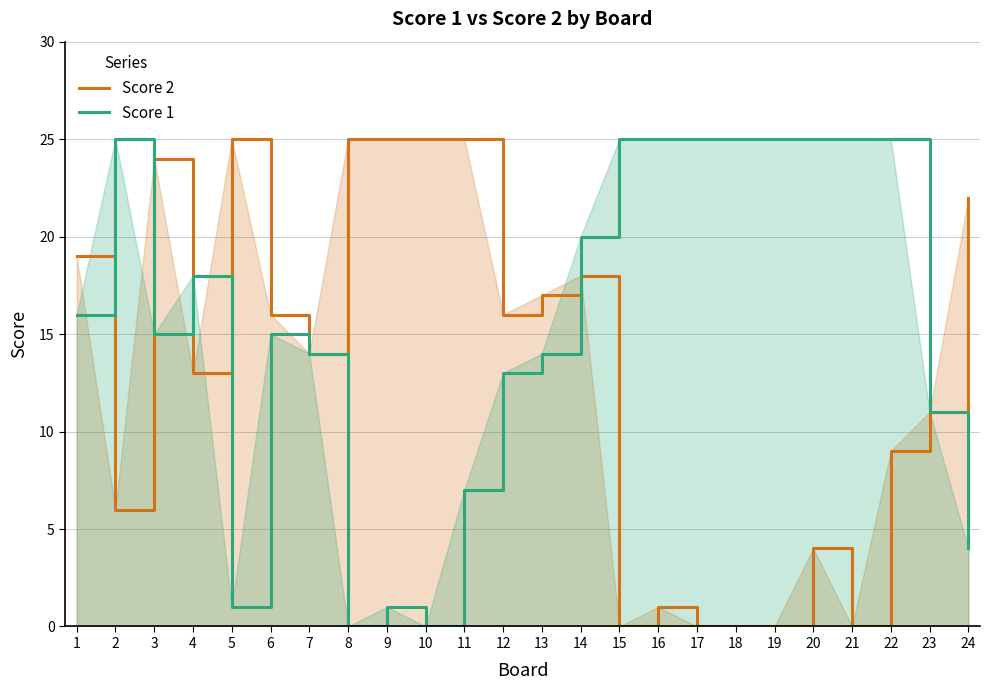

Rank the categories by Score 2 value from lowest to highest.

15, 17, 18, 19, 21, 16, 20, 2, 22, 23, 4, 7, 6, 12, 13, 14, 1, 24, 3, 5, 8, 9, 10, 11